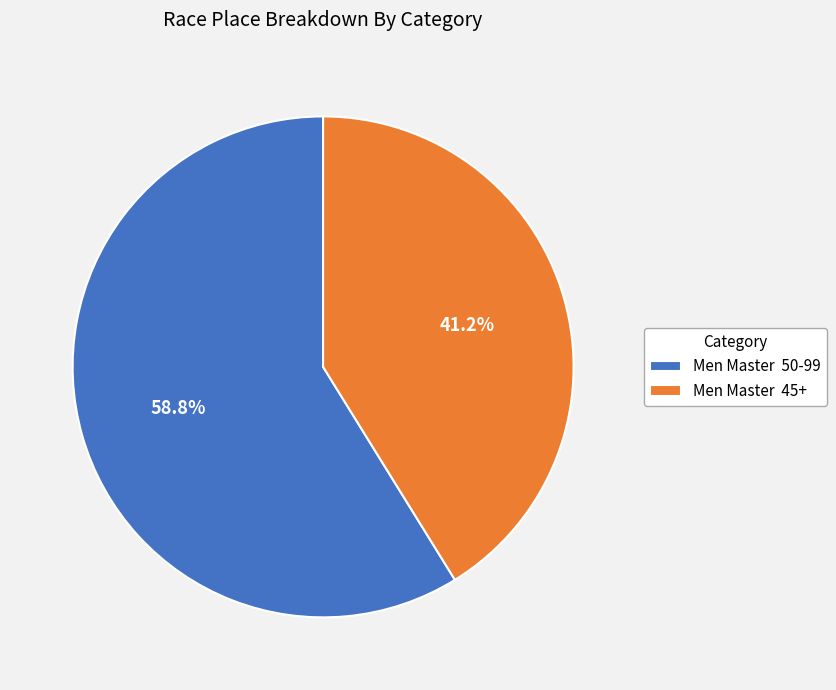

What is the majority slice?

Men Master 50-99